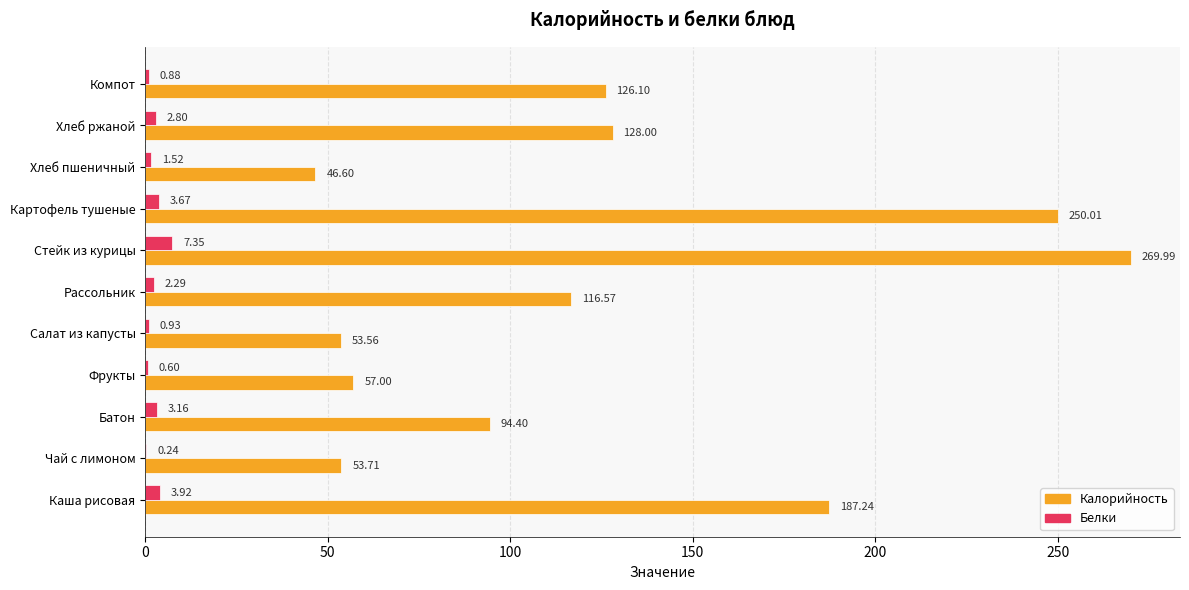

Where is Калорийность nearest to the value 158?

Каша рисовая